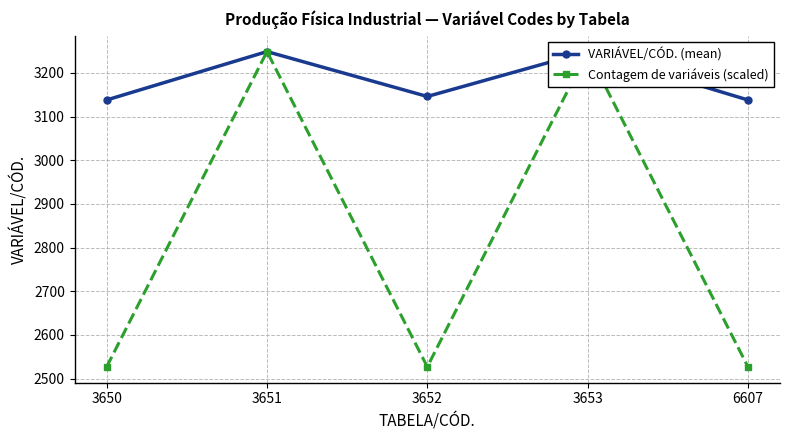

What is the difference between the second highest and minimum values in the VARIÁVEL/CÓD. (mean) series?

110.8